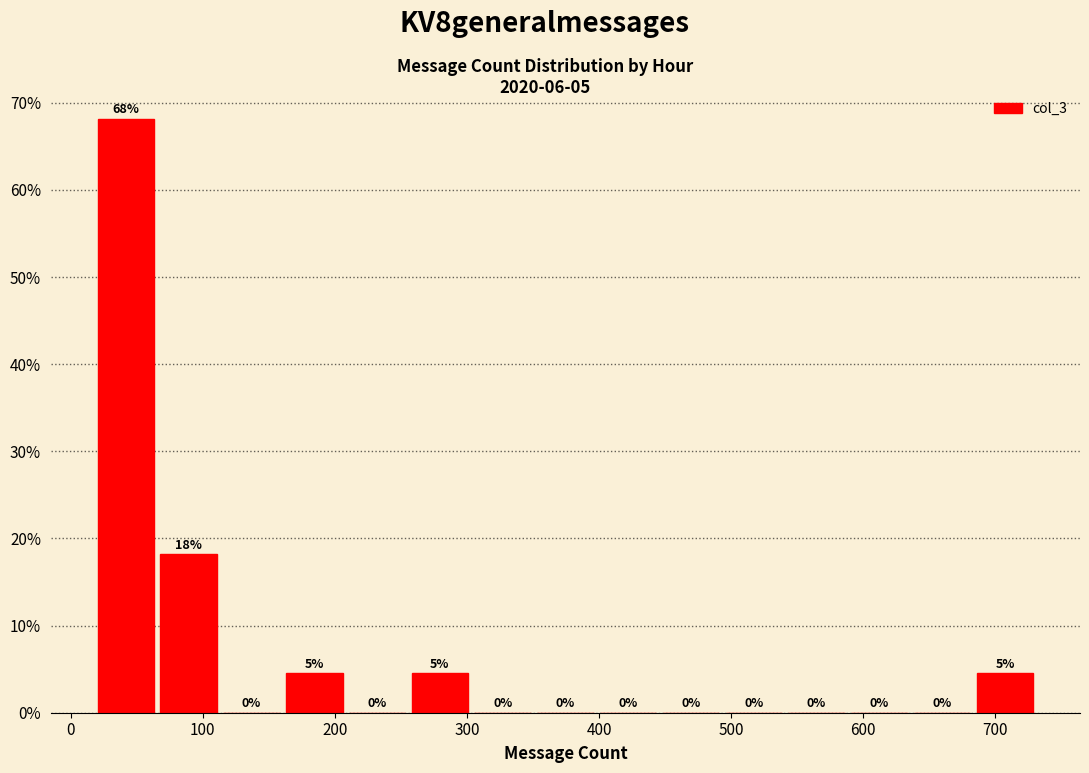

Over which range of the x-axis is the bar tallest?

20 to 70